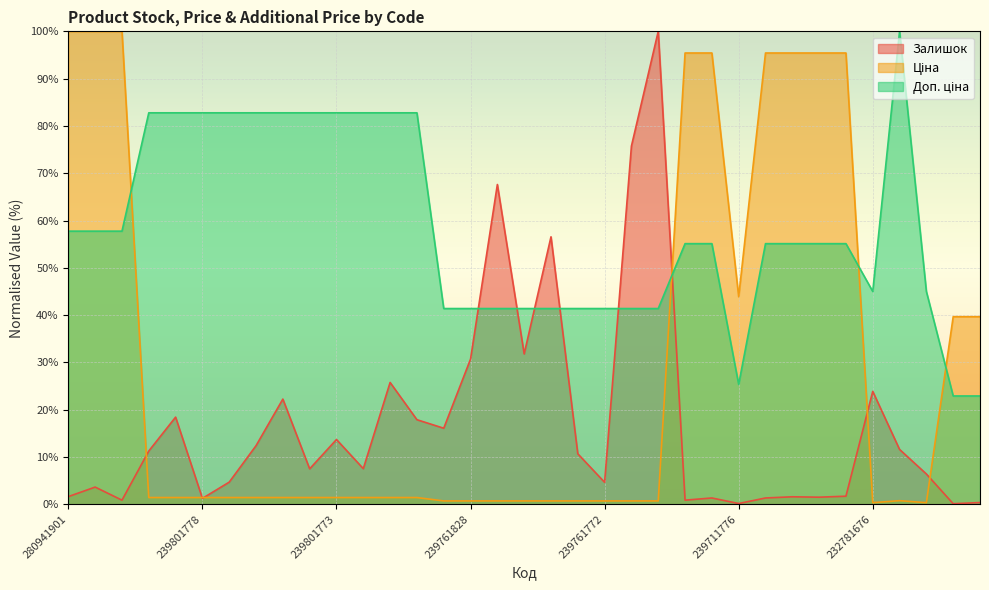

What is the greatest value displayed?

100.0